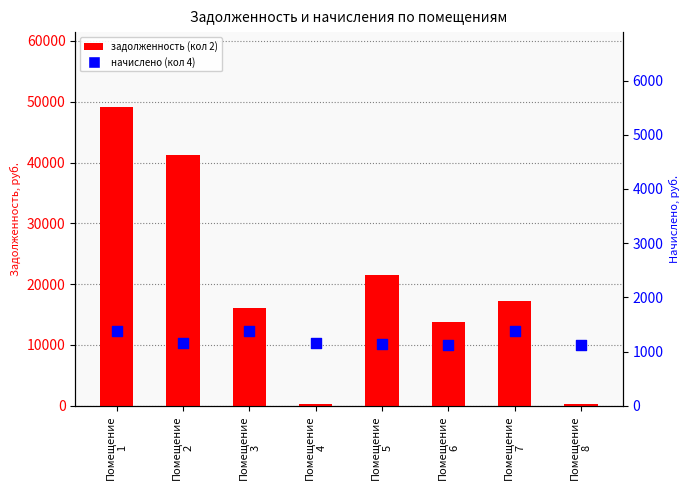

At how many categories does at least one series exceed 997?

8